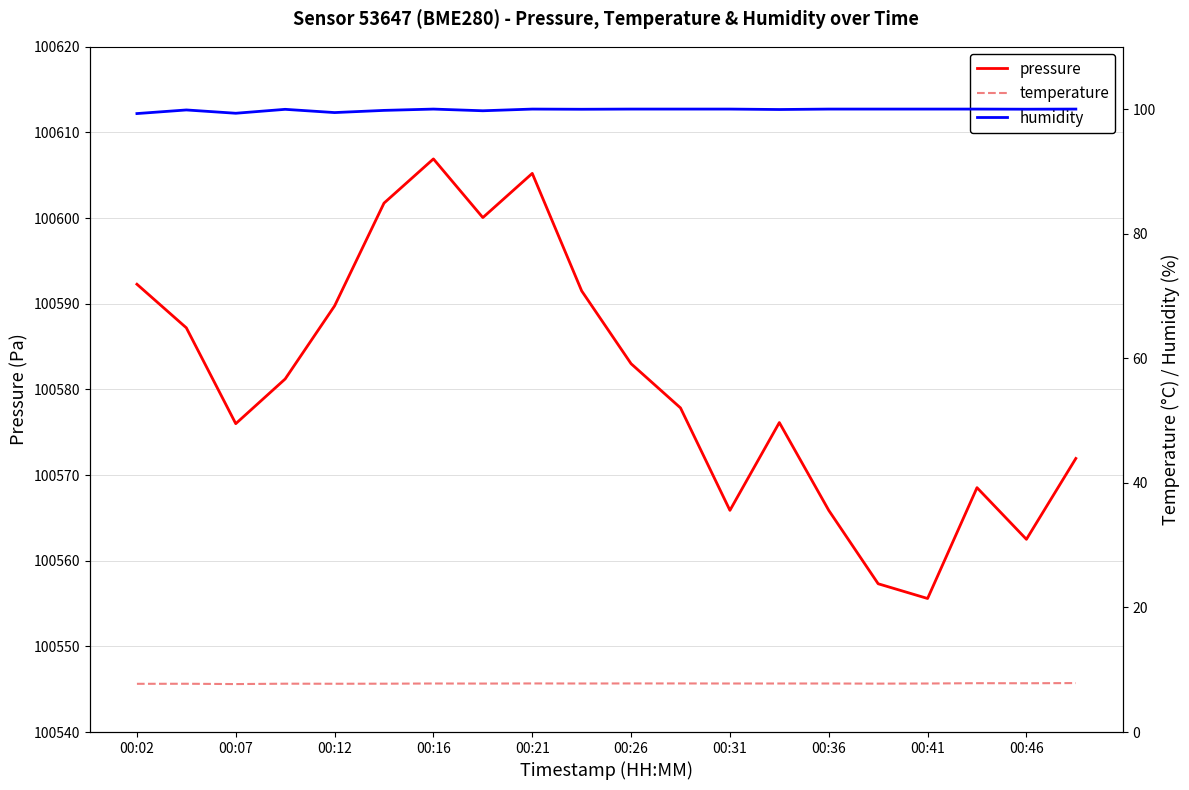

True or false: humidity and temperature cross at least once.

False